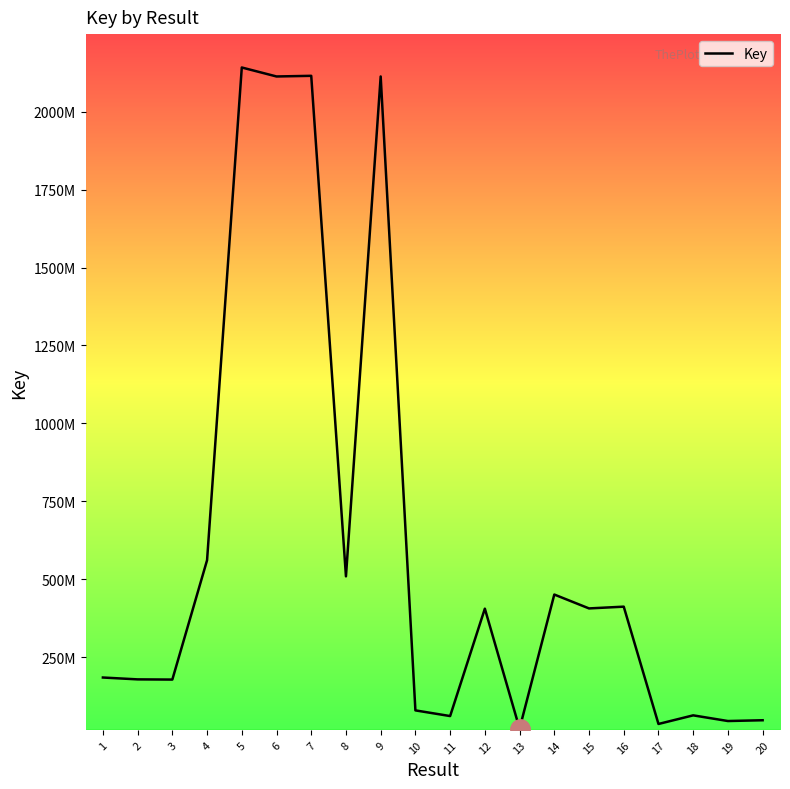

Where does the data first go above 405558321?

4